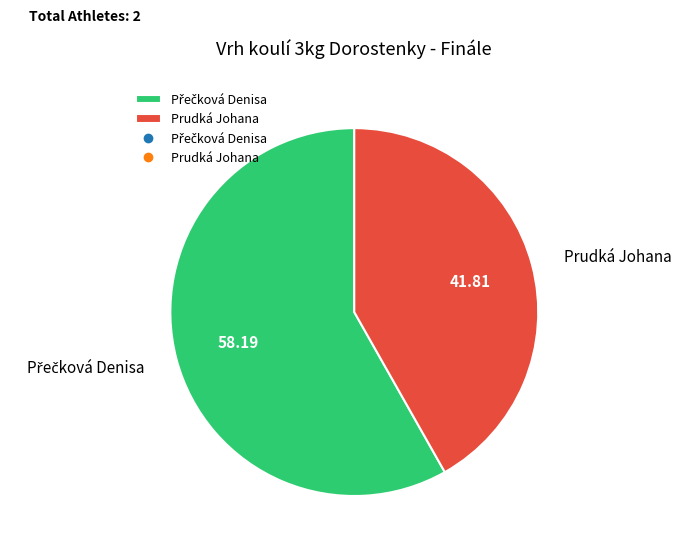

Which slice is the smallest?

Prudká Johana